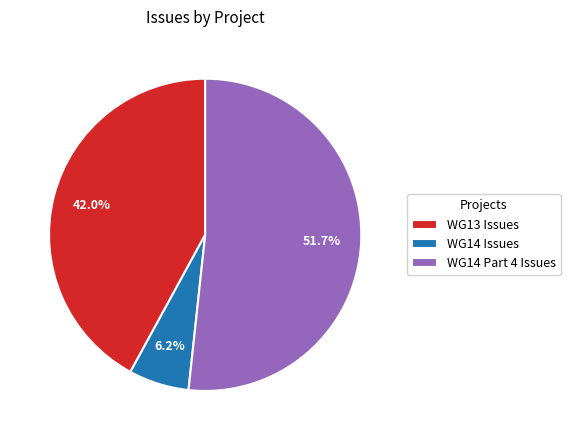

True or false: WG13 Issues accounts for 42% of the total.

True